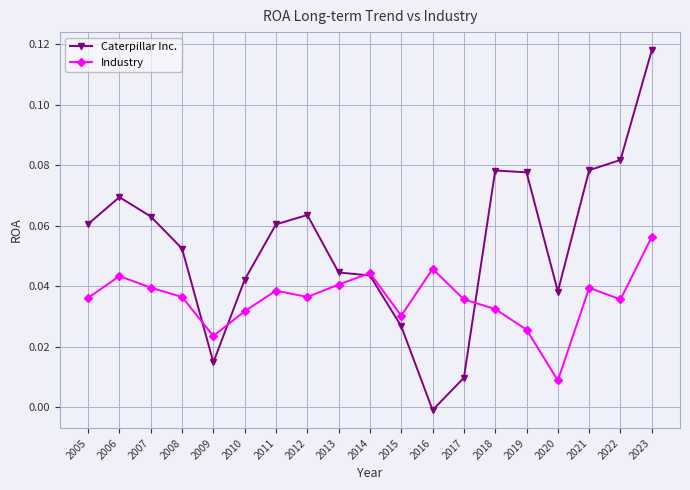

At which category does Industry reach its first local peak?

2006